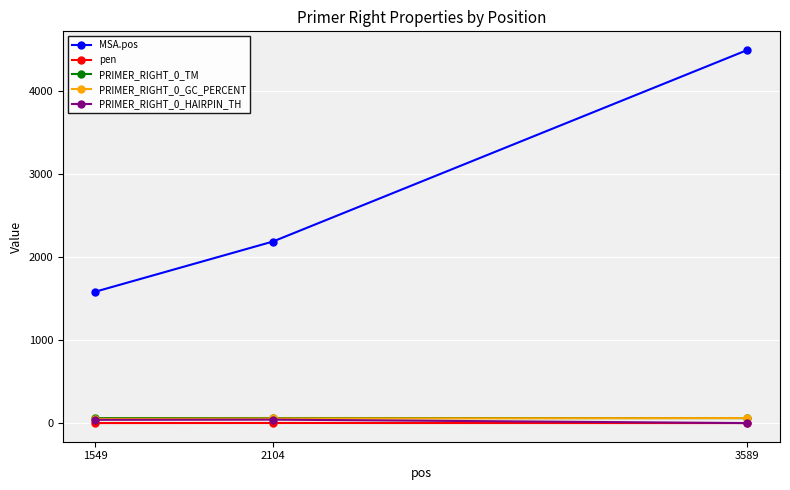

What is the greatest value displayed?

4491.0